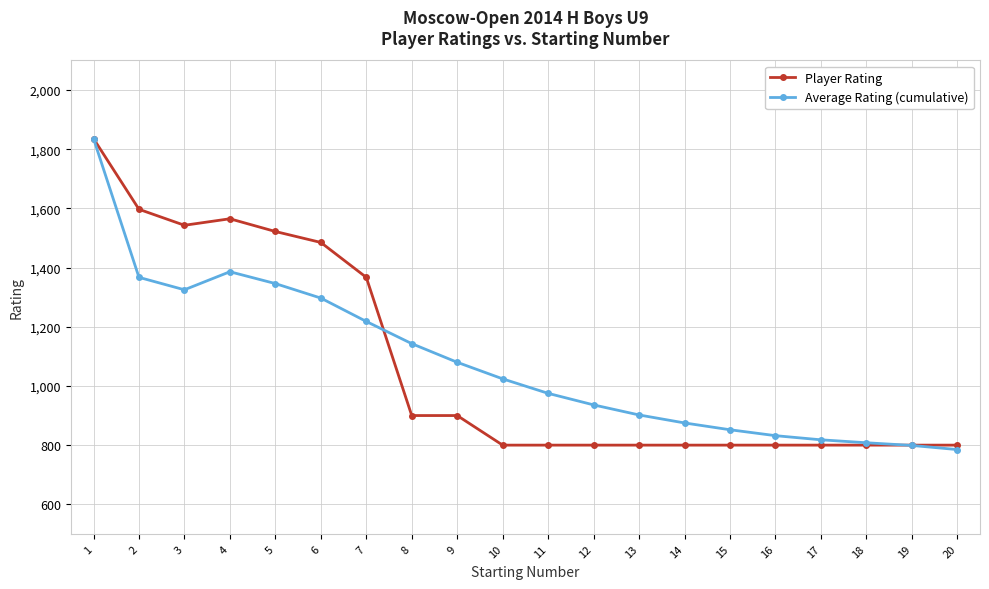

What is the total value across all series at 17?

1618